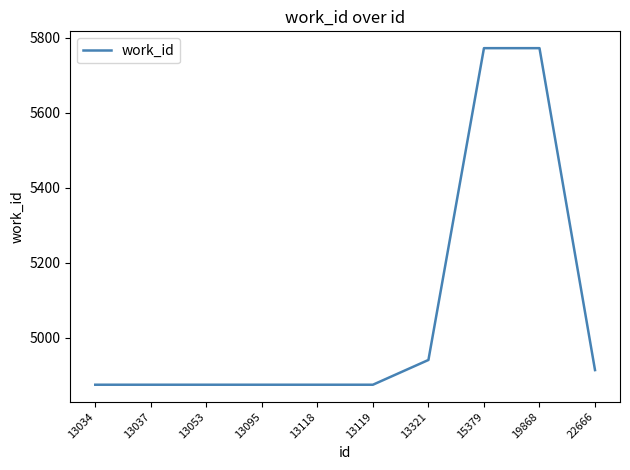

At which label is the value closest to 5323?

13321